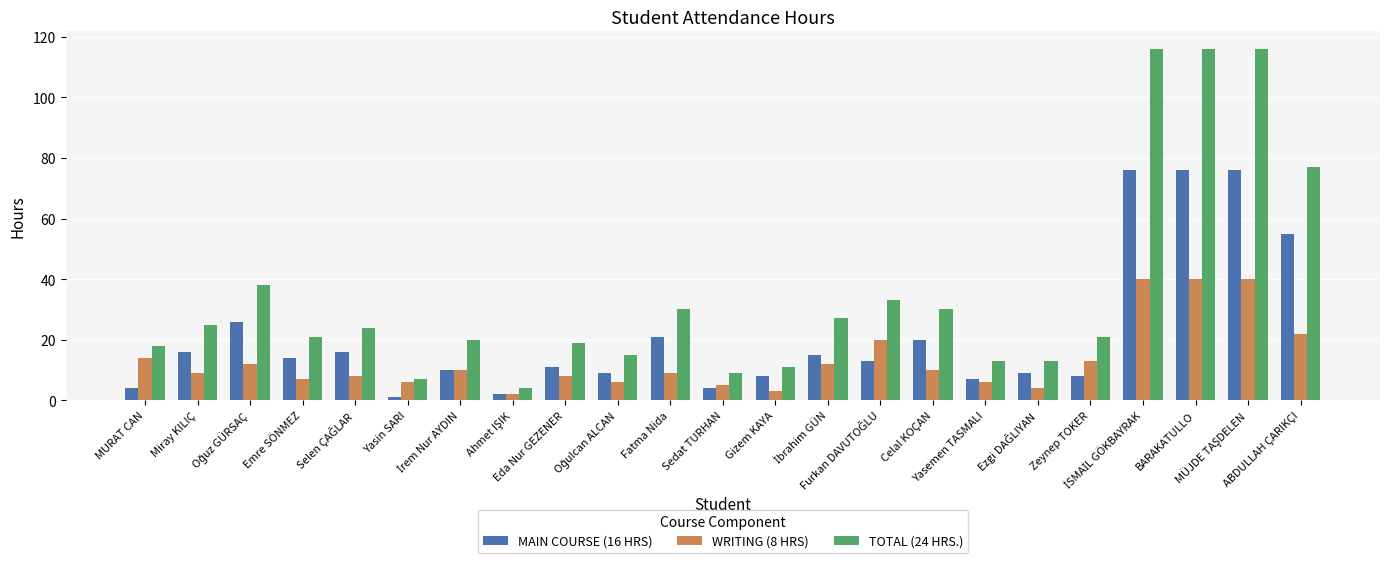

Which series has the widest spread of values?

TOTAL (24 HRS.)